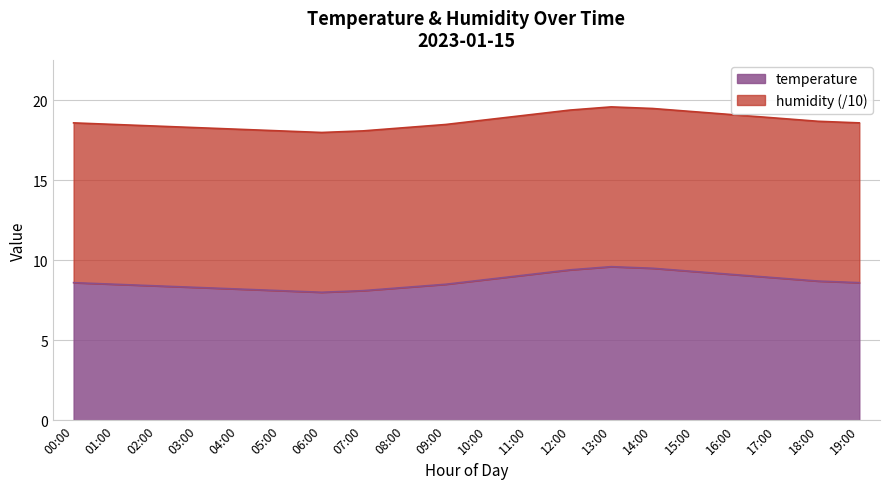

What is the minimum value shown in the chart?

18.0